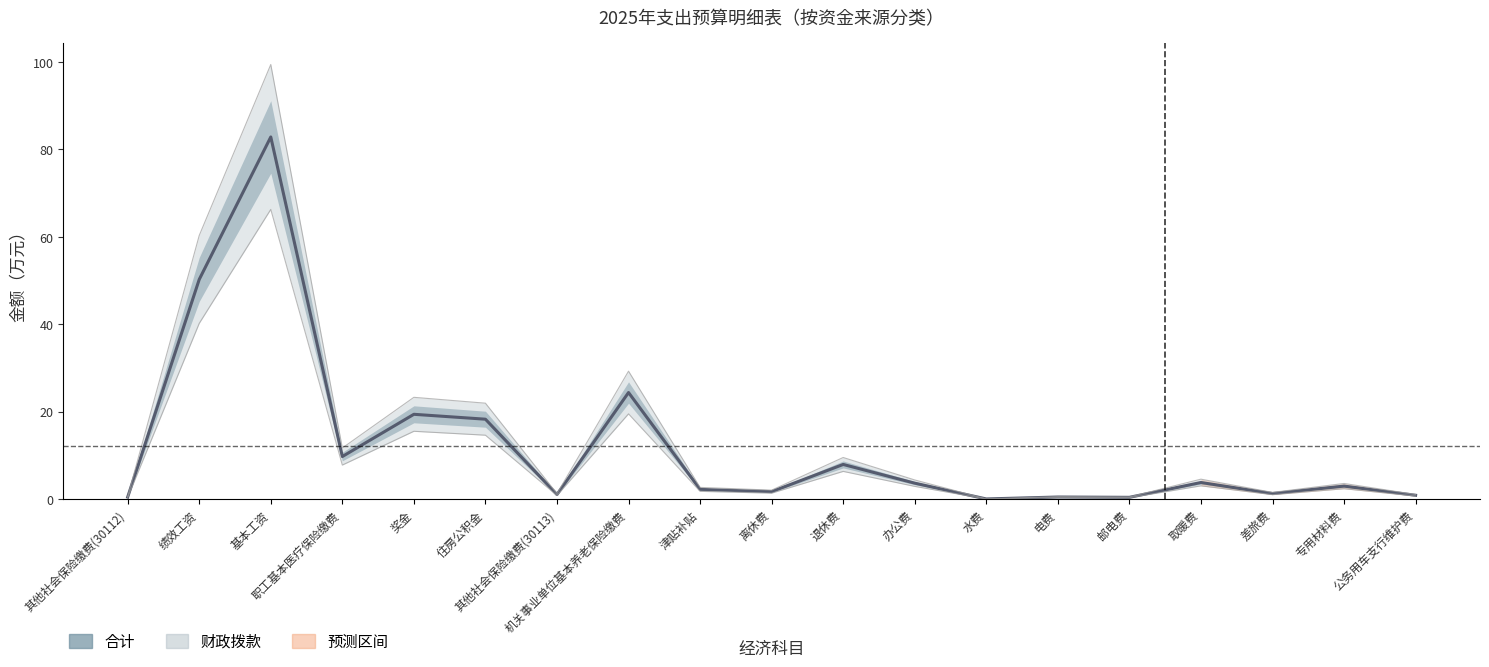

What is the change in value from 津贴补贴 to 办公费?

+1.4